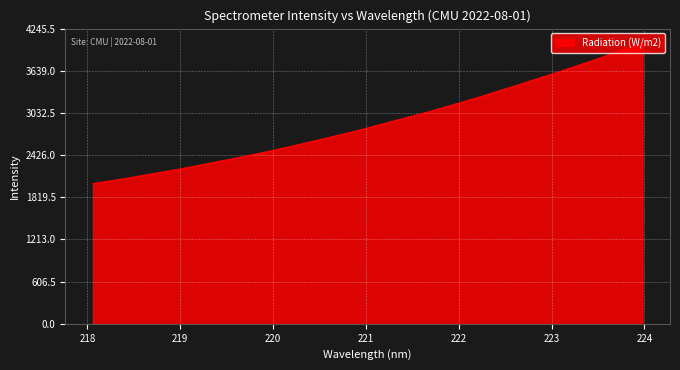

Reading left to right, transcribe all the data shown in this chart.

2016.3	2055.8	2097.5	2142.8	2185.8	2231.1	2279.8	2329.9	2380.0	2432.2	2485.4	2541.4	2601.8	2662.0	2722.2	2783.6	2852.4	2919.5	2986.1	3053.3	3128.1	3201.7	3277.9	3358.8	3437.3	3520.0	3600.6	3685.3	3771.1	3859.9	3948.8	4043.3